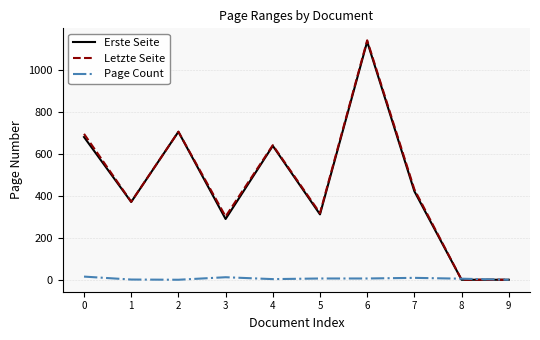

Count the number of data series in this chart.

3